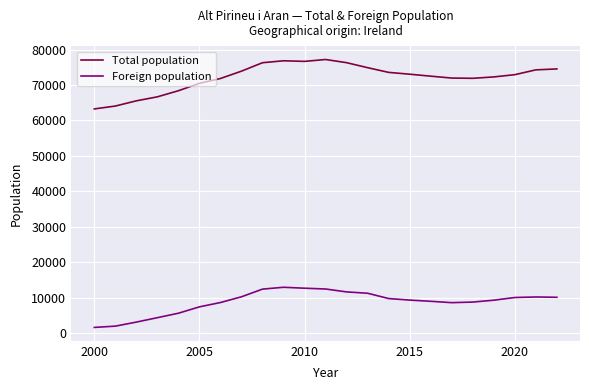

Is this an area chart (filled region under the line)?

No